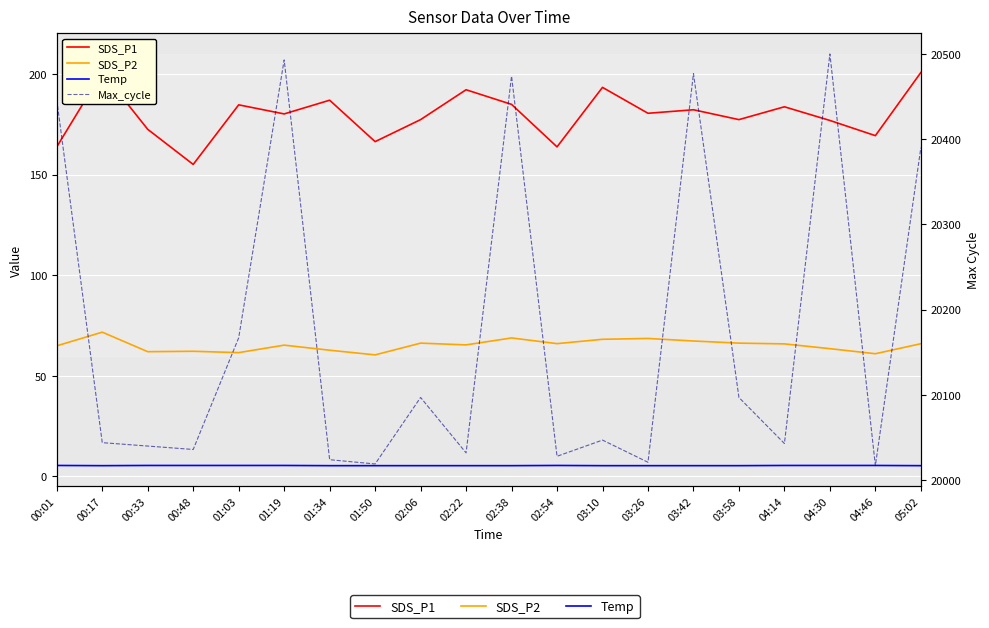

At which category does Temp reach its first local valley?

00:17